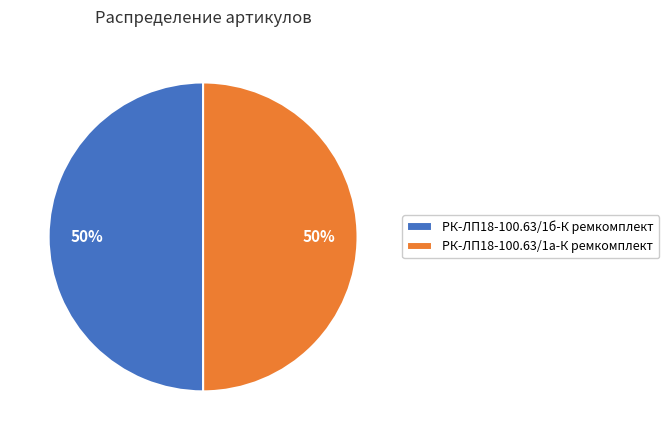

How many segments does this pie chart have?

2